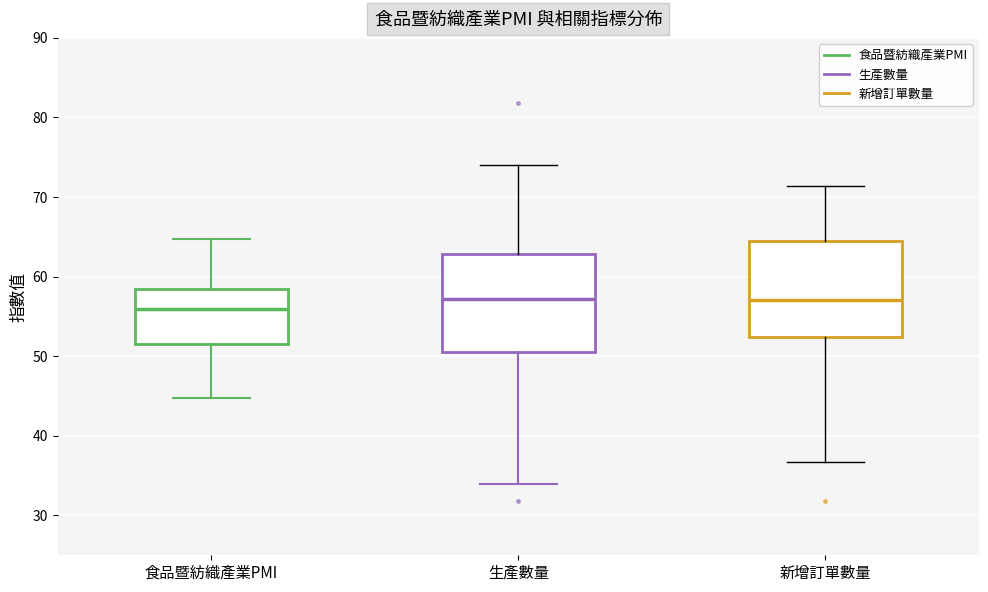

Reading left to right, read every box against the y-axis: the position of its median line, the range the box covers, and the ends of its whiskers. The values are not printed on the chart, so give them approximately, as read against the axis.

食品暨紡織產業PMI: median 56, box 52 to 58, whiskers 45 to 65
生產數量: median 57, box 51 to 63, whiskers 34 to 74
新增訂單數量: median 57, box 52 to 64, whiskers 37 to 71